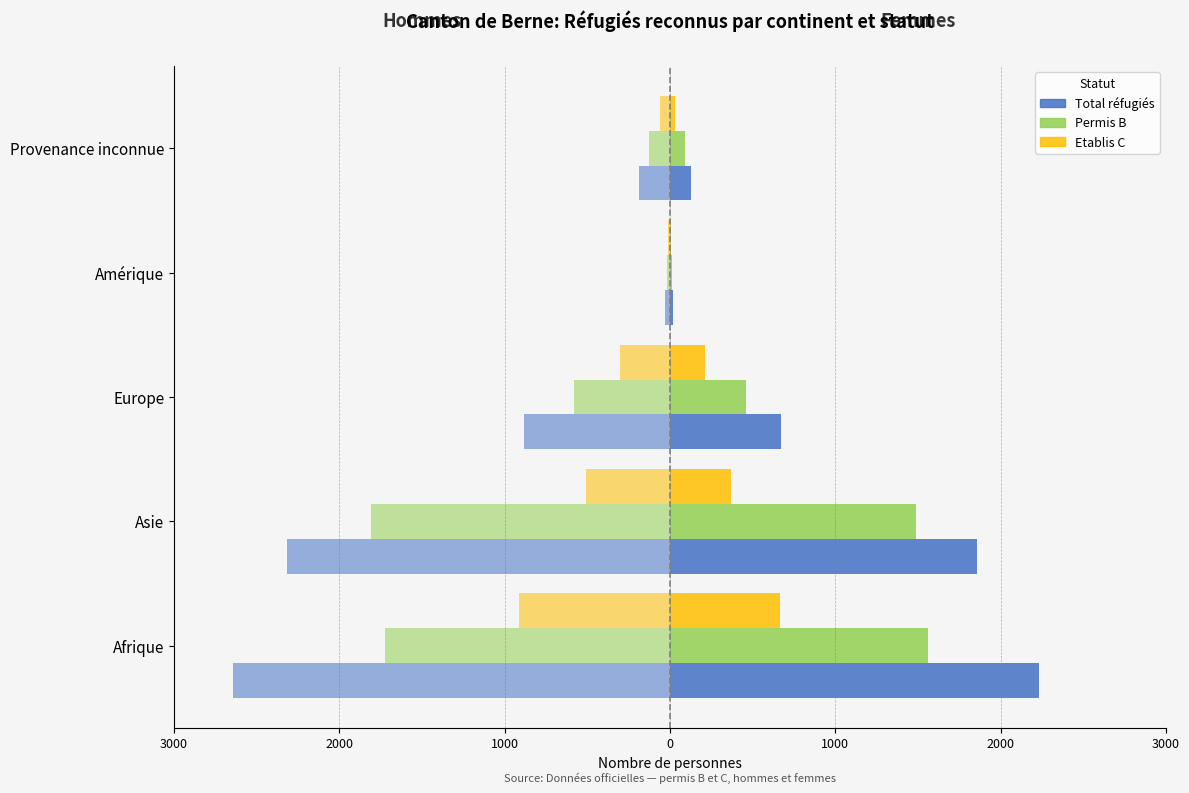

Reading right to left, what are all the values shown in this chart?

Total réfugiés (Femmes): 125	20	671	1857	2231
Total réfugiés (Hommes): -187	-30	-882	-2317	-2642
Permis B (Femmes): 93	14	460	1488	1563
Permis B (Hommes): -126	-19	-580	-1811	-1726
Etablis C (Femmes): 32	6	211	369	668
Etablis C (Hommes): -61	-11	-302	-506	-916